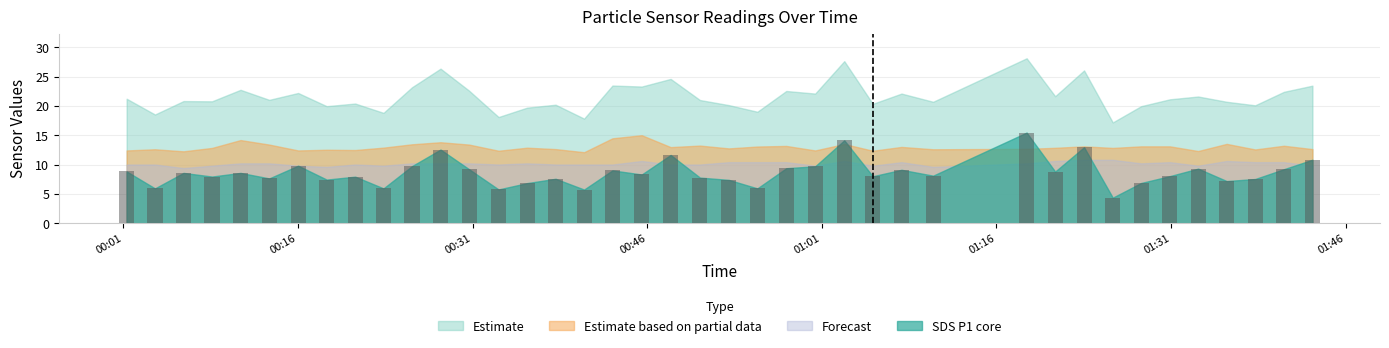

Between 2021/12/01 01:30:54 and 2021/12/01 01:33:20, which series saw the biggest shift?

SDS_P1